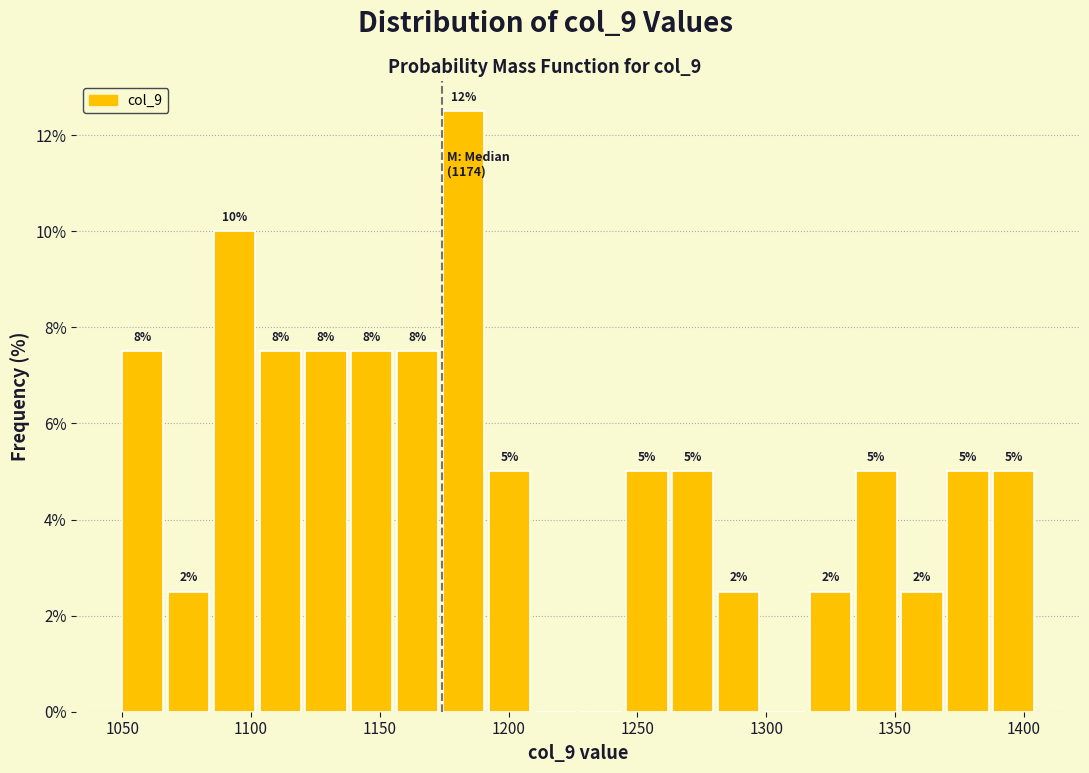

Read against the x-axis, roughly where is the centre of the tallest bar?

1185